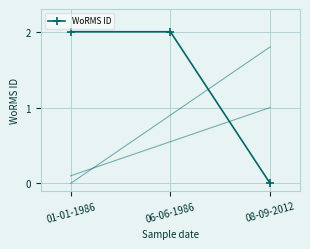

What is the average value?

1